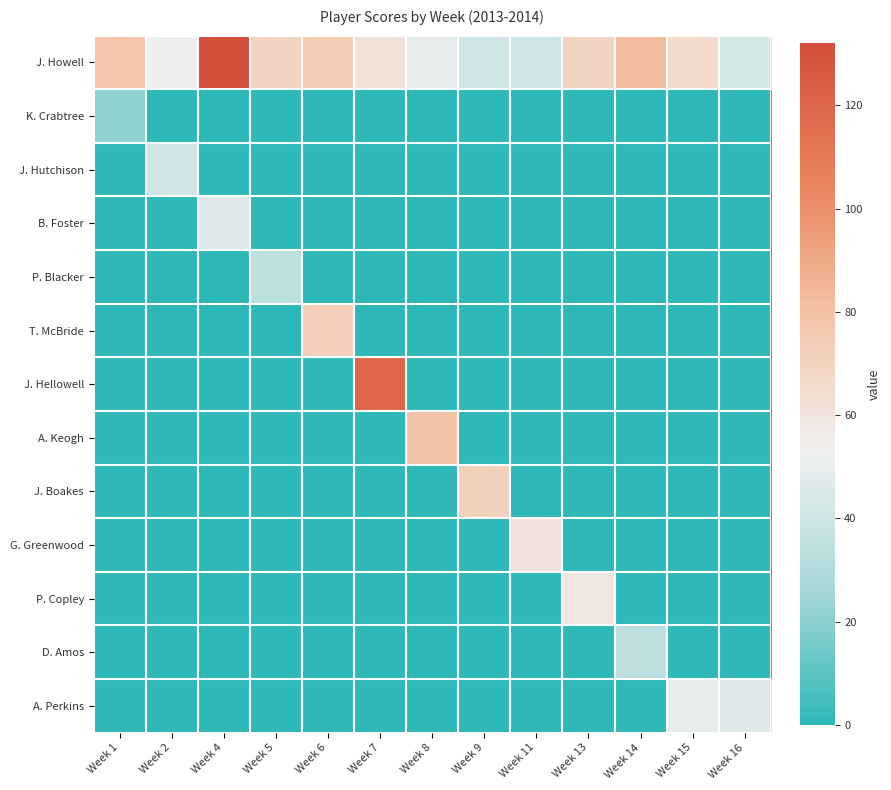

At how many categories does at least one series exceed 86?

2